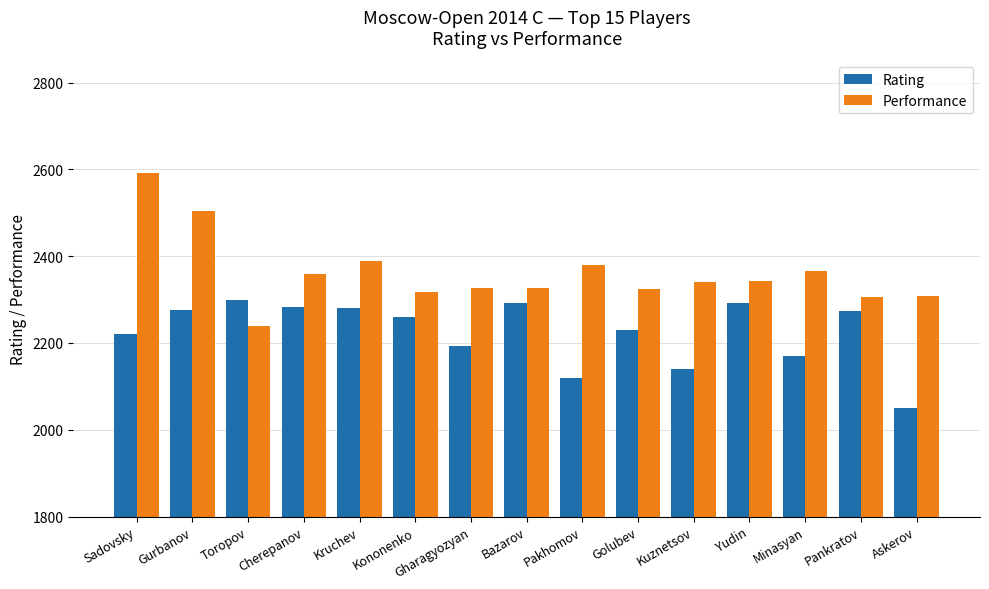

The Rating series shows 2281 at Kruchev. True or false?

True